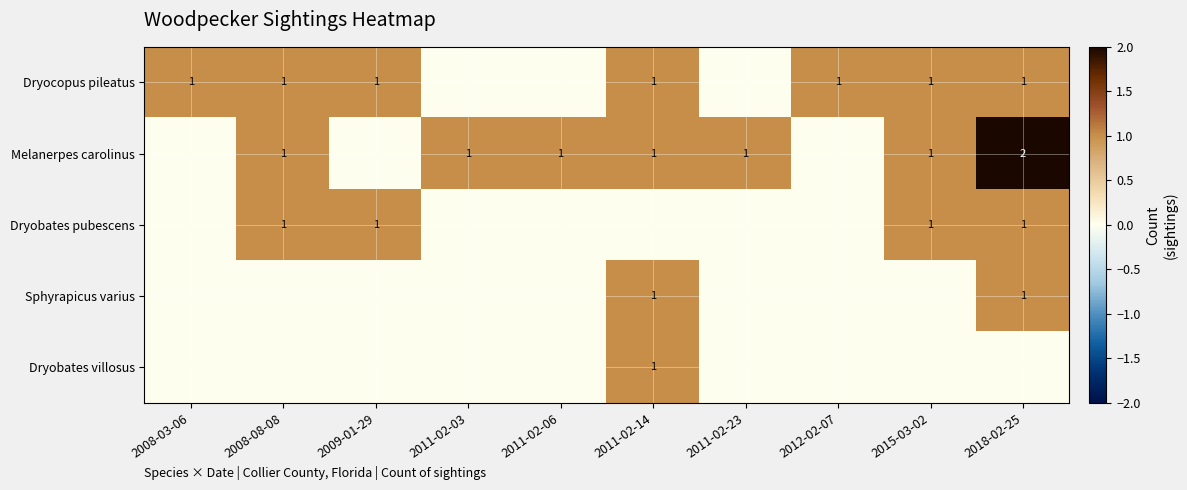

What is the spread (max minus min) of values at 2011-02-14?

1